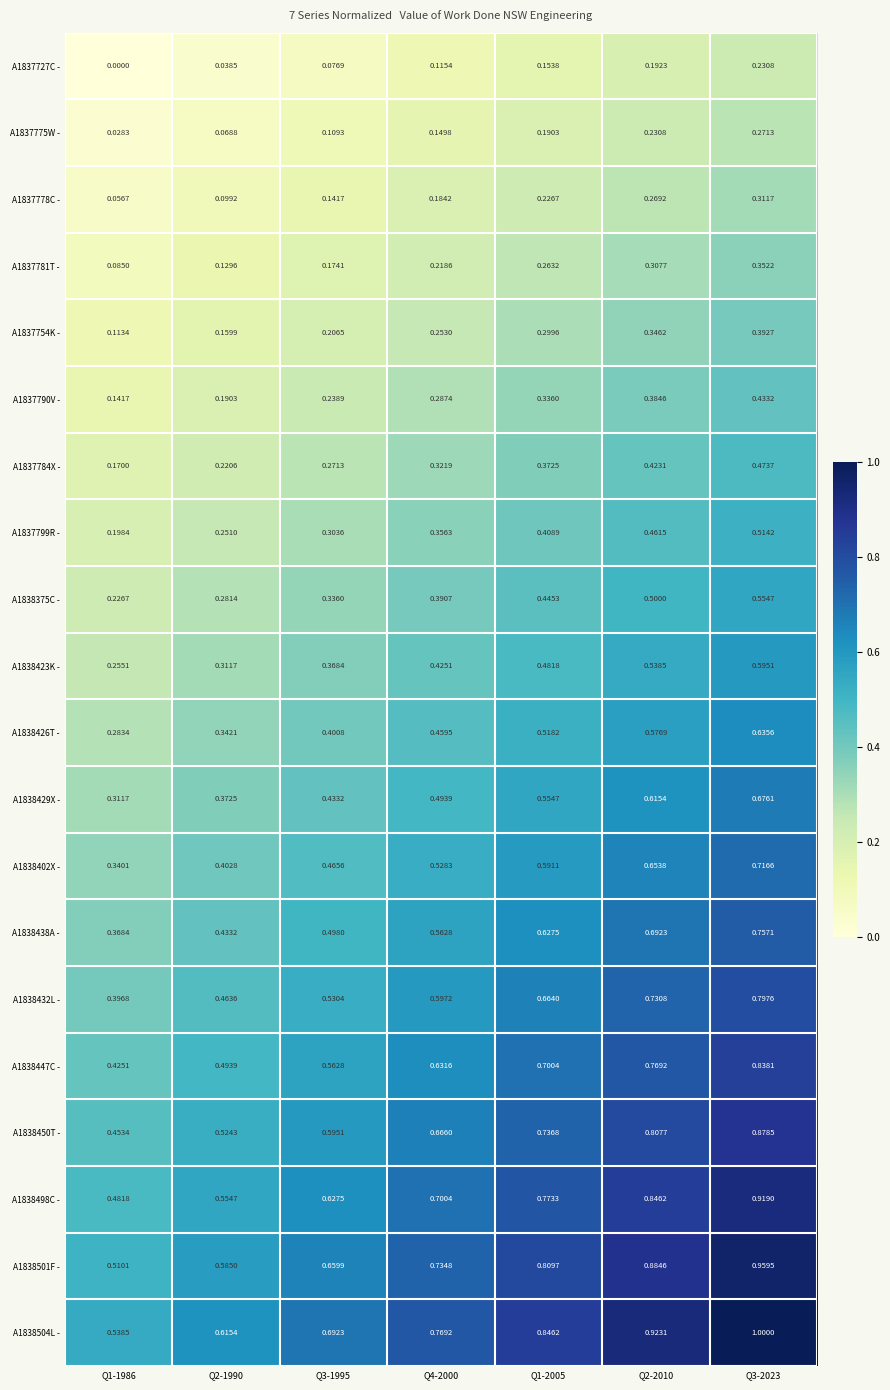

How many data points does each series have?

7